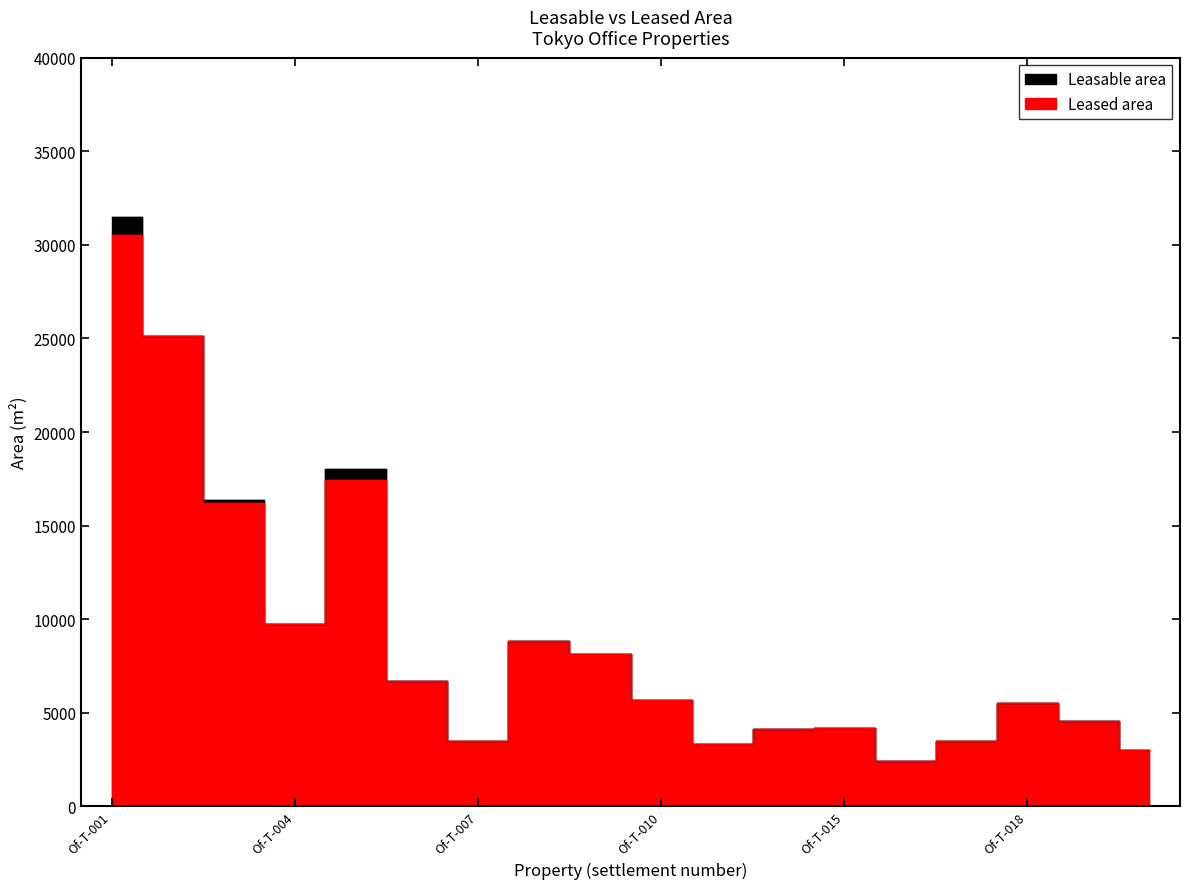

At which category does the chart reach its minimum across all series?

Of-T-016